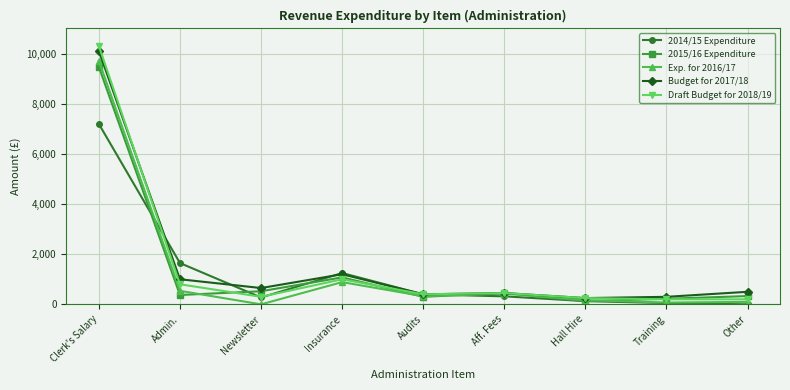

The 2015/16 Expenditure series shows 1075.0 at Insurance. True or false?

True